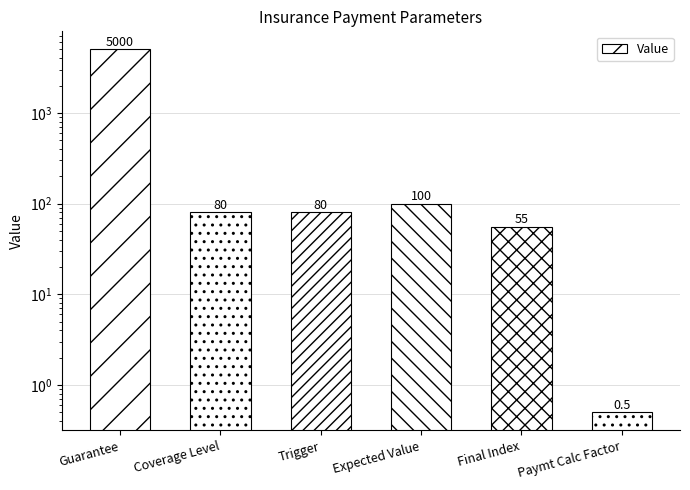

What is the sum of all values?

5315.5